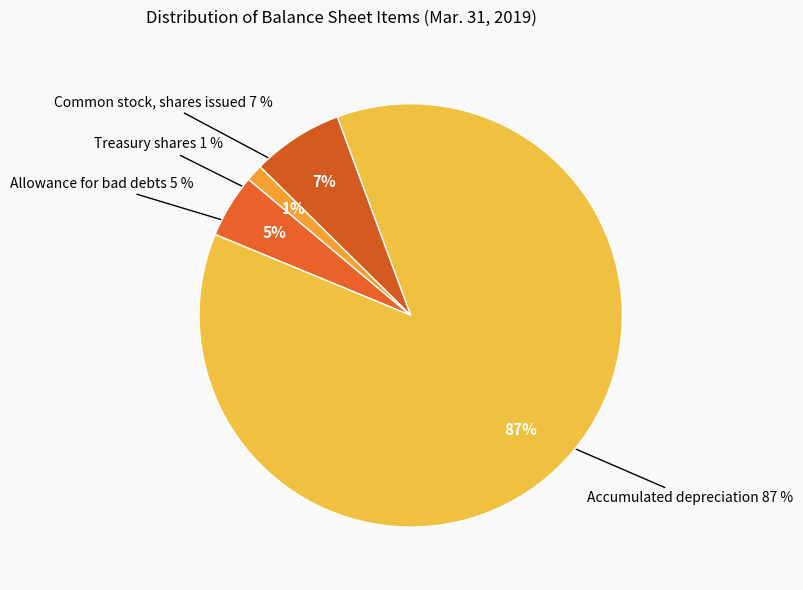

True or false: Treasury shares accounts for 1% of the total.

True